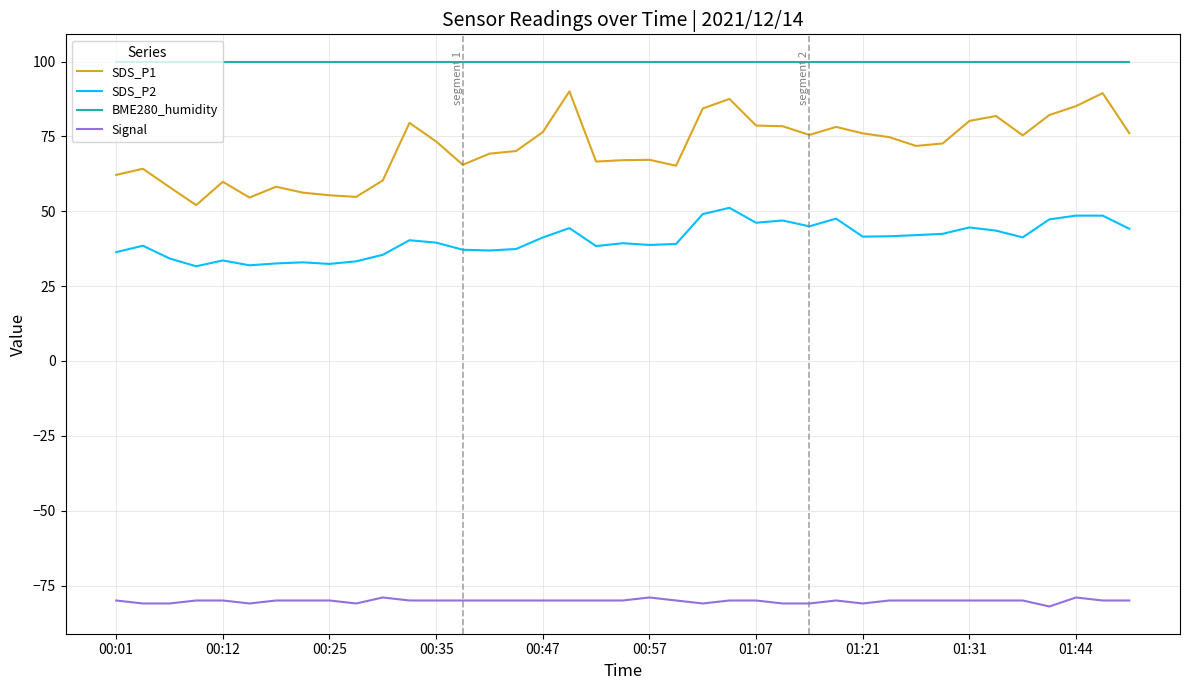

True or false: Signal and BME280_humidity cross at least once.

False